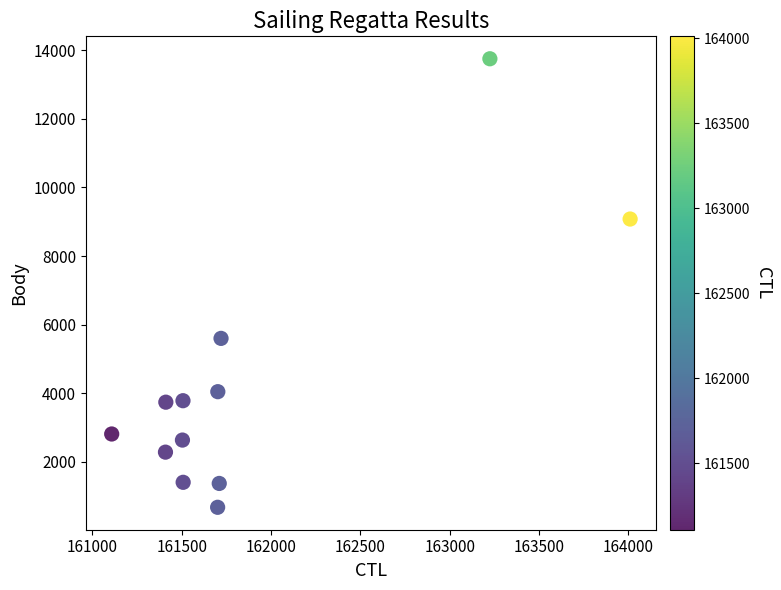

What Y value in the scatter plot is closest to 7213?

5600